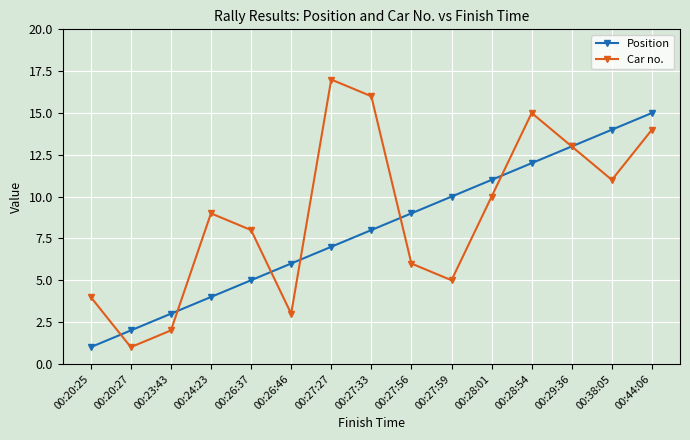

What is the maximum value shown in the chart?

17